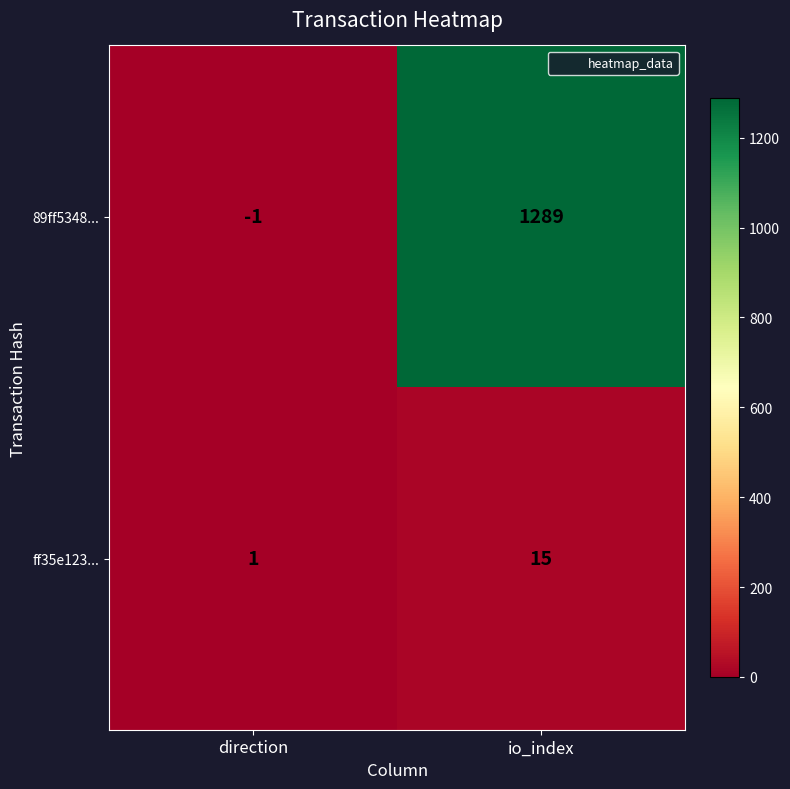

True or false: ff35e123... has a value of 7 at io_index.

False